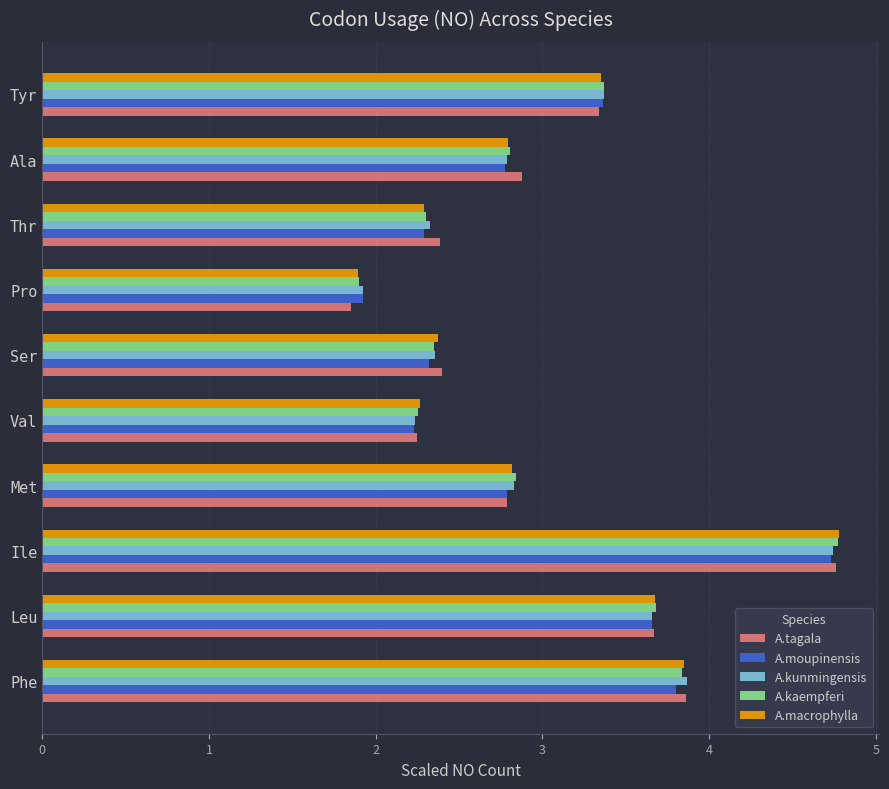

What is the approximate value of A.moupinensis at Met?

2.8